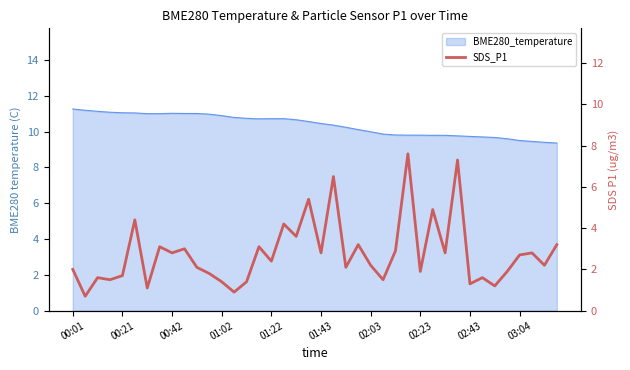

List the labels in order of value, smallest first.

00:21, 13, 02:03, 34, 32, 12, 14, 01:02, 25, 00:42, 33, 01:22, 11, 28, 35, 00:01, 10, 22, 24, 38, 16, 36, 02:43, 20, 30, 37, 26, 03:04, 02:23, 15, 23, 39, 18, 17, 01:43, 29, 19, 21, 31, 27